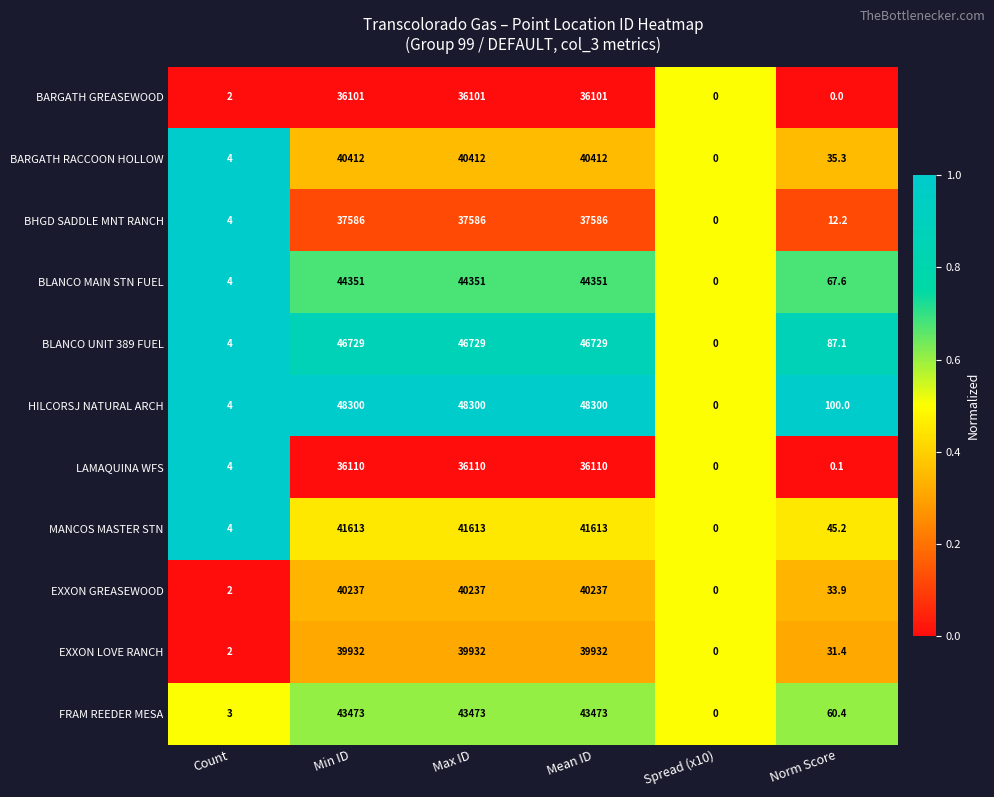

Rank the series by their maximum value, from lowest to highest.

BARGATH GREASEWOOD, LAMAQUINA WFS, BHGD SADDLE MNT RANCH, EXXON LOVE RANCH, EXXON GREASEWOOD, BARGATH RACCOON HOLLOW, MANCOS MASTER STN, FRAM REEDER MESA, BLANCO MAIN STN FUEL, BLANCO UNIT 389 FUEL, HILCORSJ NATURAL ARCH